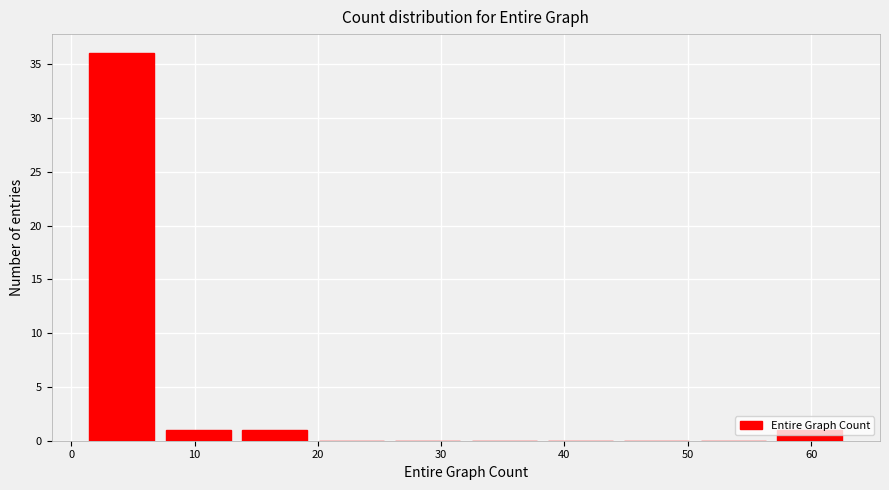

What is the height of the bar covering 7.2 to 13.4 on the x-axis? Neither the bar edges nor the heights are printed on the chart, so give them approximately, as read against the axes.

1